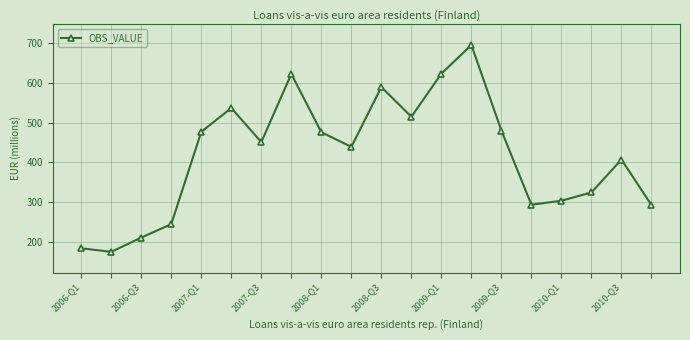

What is the sum of all values?

8338